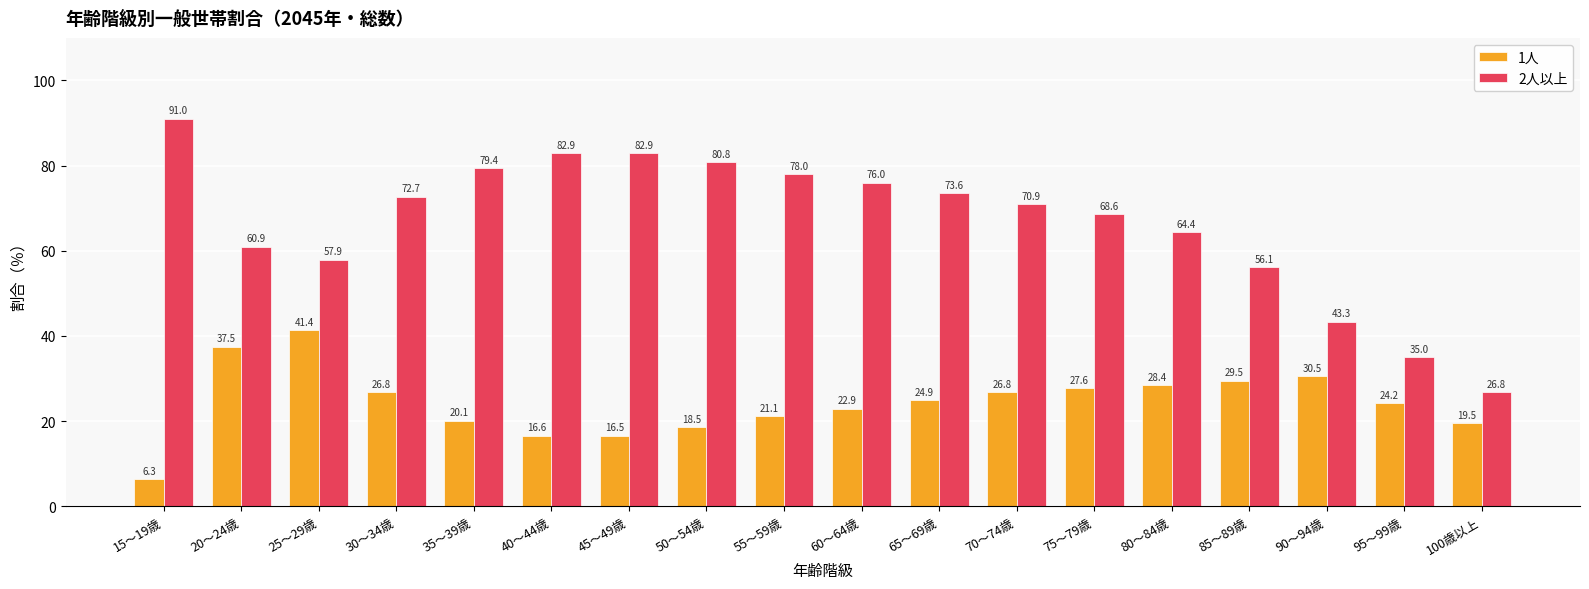

What is the value of the 2人以上 bar at the 7th from the left?

82.9